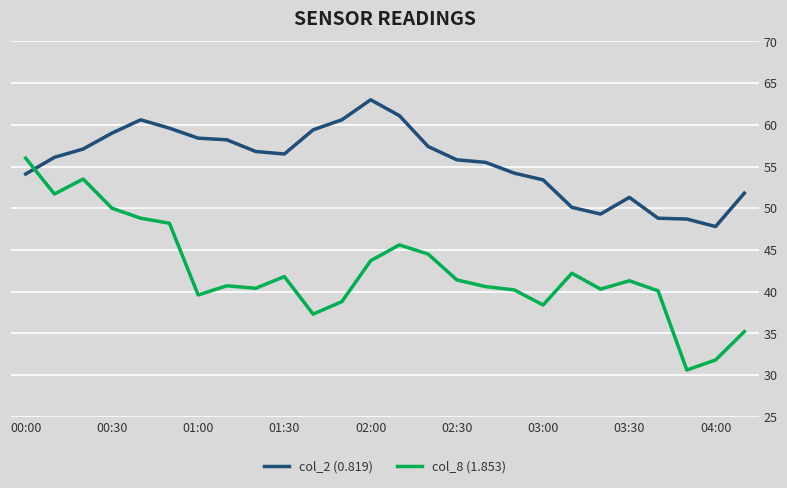

Which series has the largest total across all categories?

col_2 (0.819)